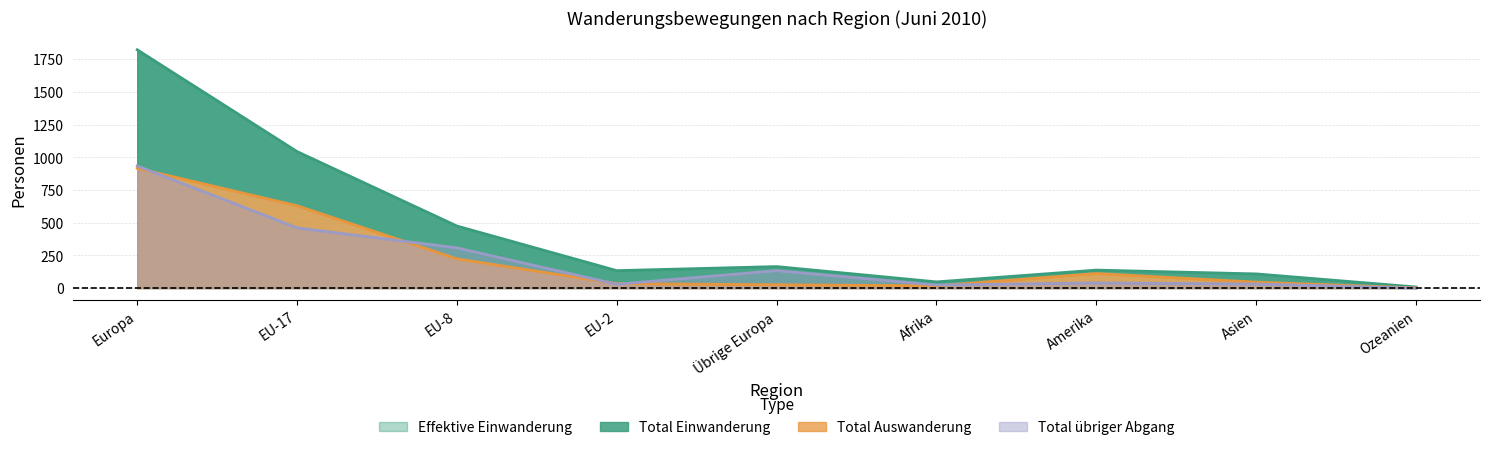

What is the spread (max minus min) of values at Ozeanien?

9